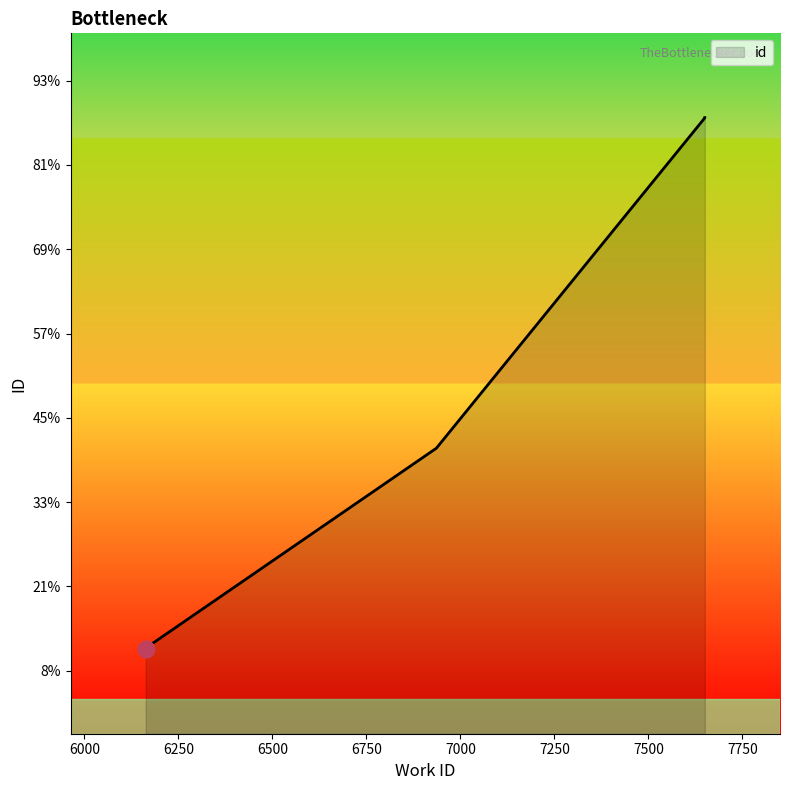

What is the ratio of the value at 6163 to the value at 6163?

1.0